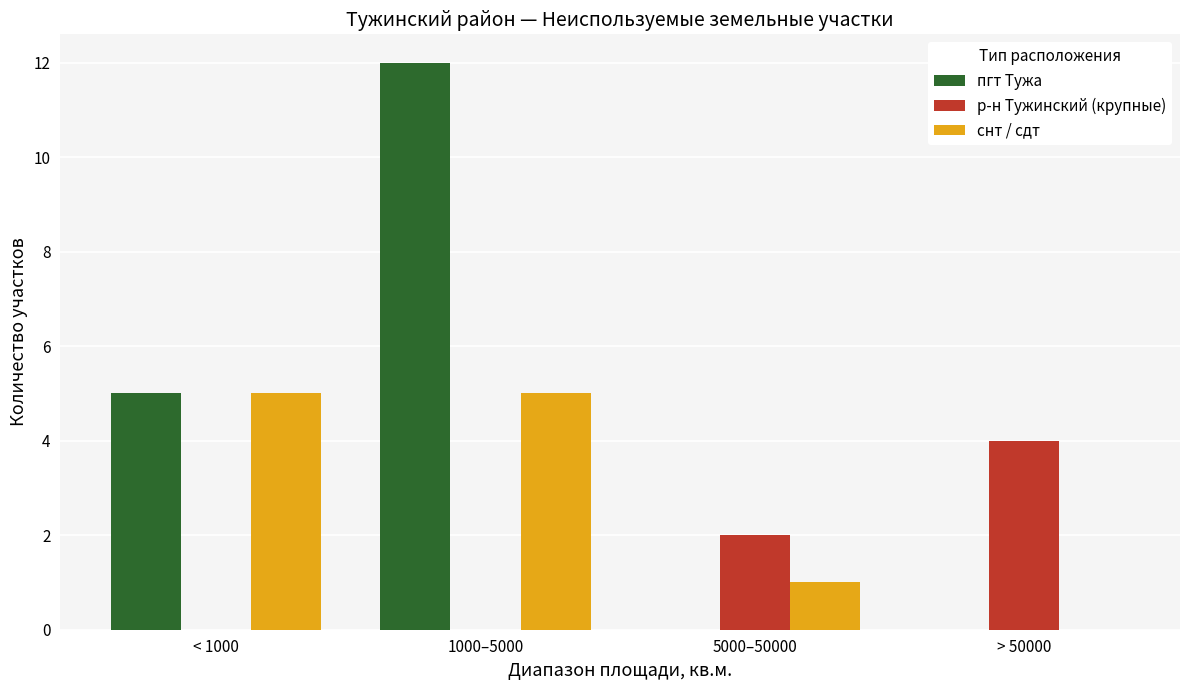

At which category is the sum across all series the highest?

1000–5000